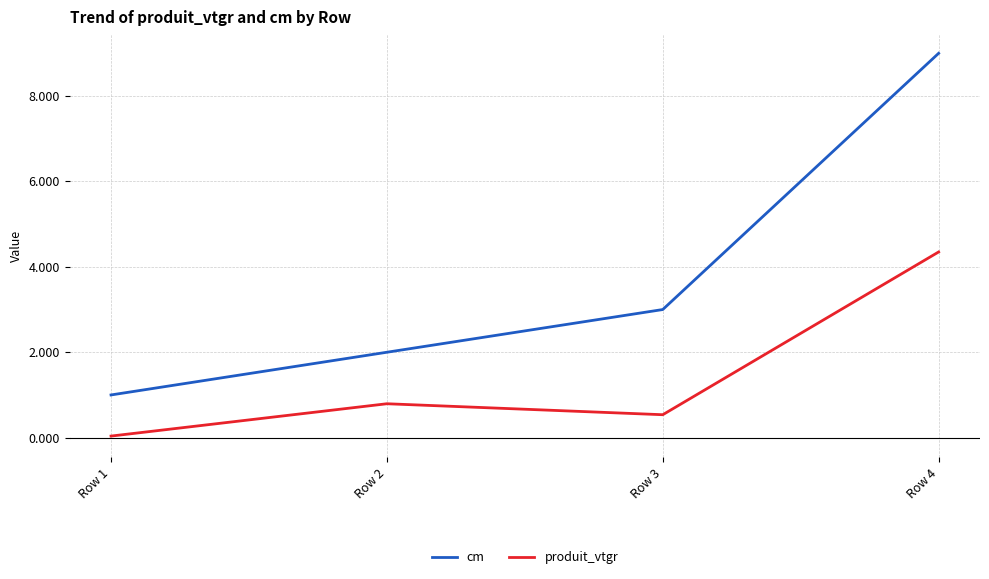

Which series has the widest spread of values?

cm